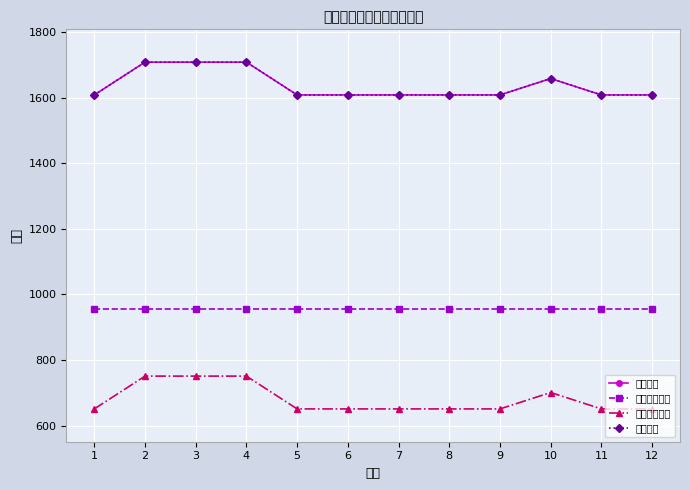

Reading left to right, what are all the values shown in this chart?

发放金额: 1608	1708	1708	1708	1608	1608	1608	1608	1608	1658	1608	1608
差额救助金额: 957	957	957	957	957	957	957	957	957	957	957	957
分类救助金额: 651	751	751	751	651	651	651	651	651	701	651	651
发放合计: 1608	1708	1708	1708	1608	1608	1608	1608	1608	1658	1608	1608